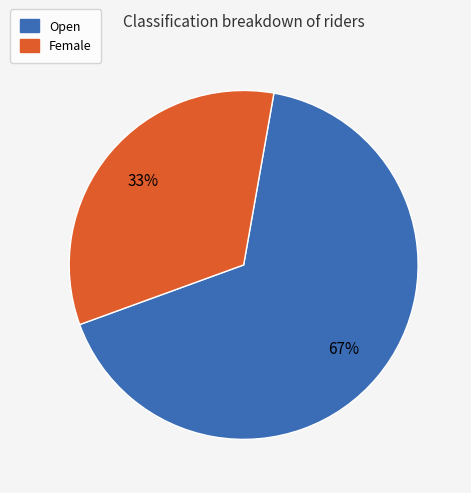

True or false: Female accounts for 33% of the total.

True